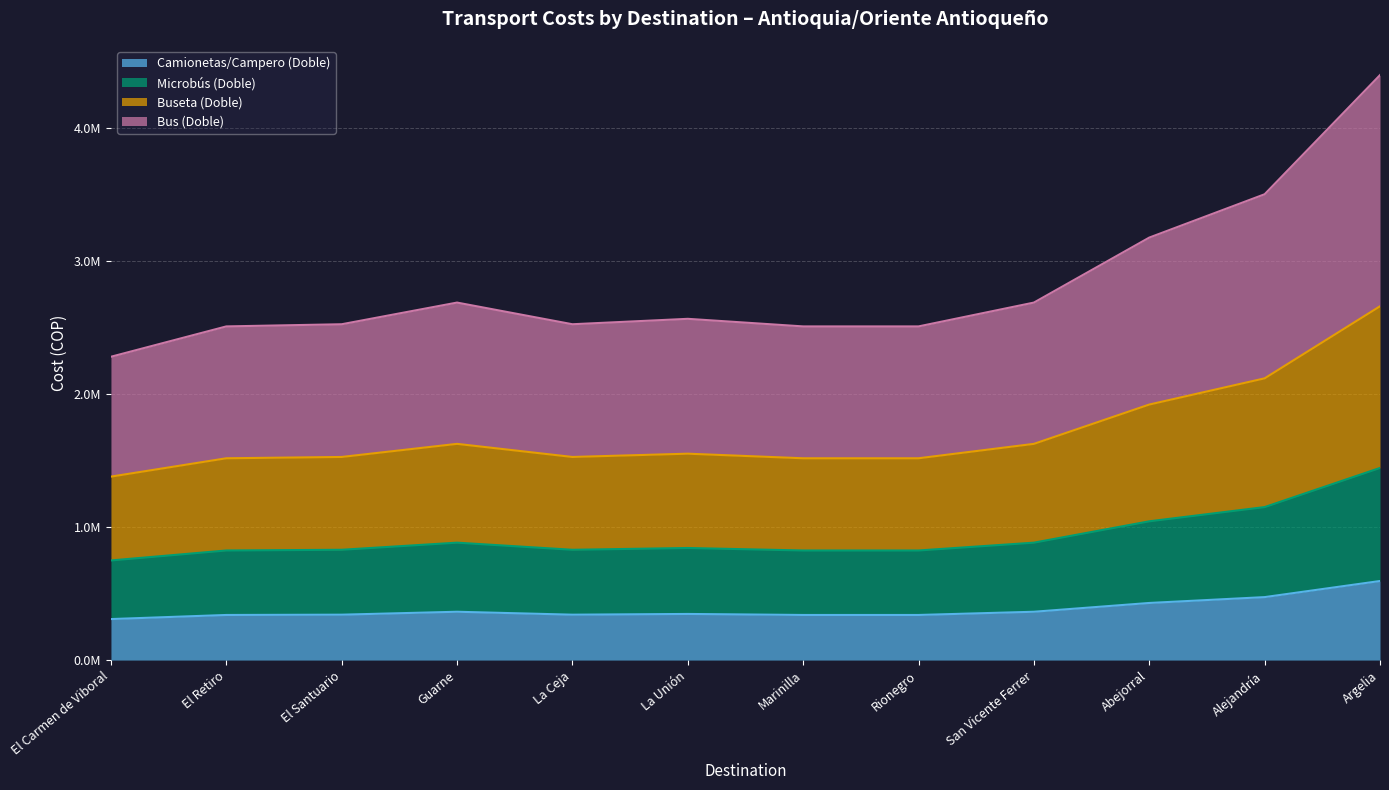

What are all the series names shown in the legend?

Camionetas/Campero (Doble), Microbús (Doble), Buseta (Doble), Bus (Doble)